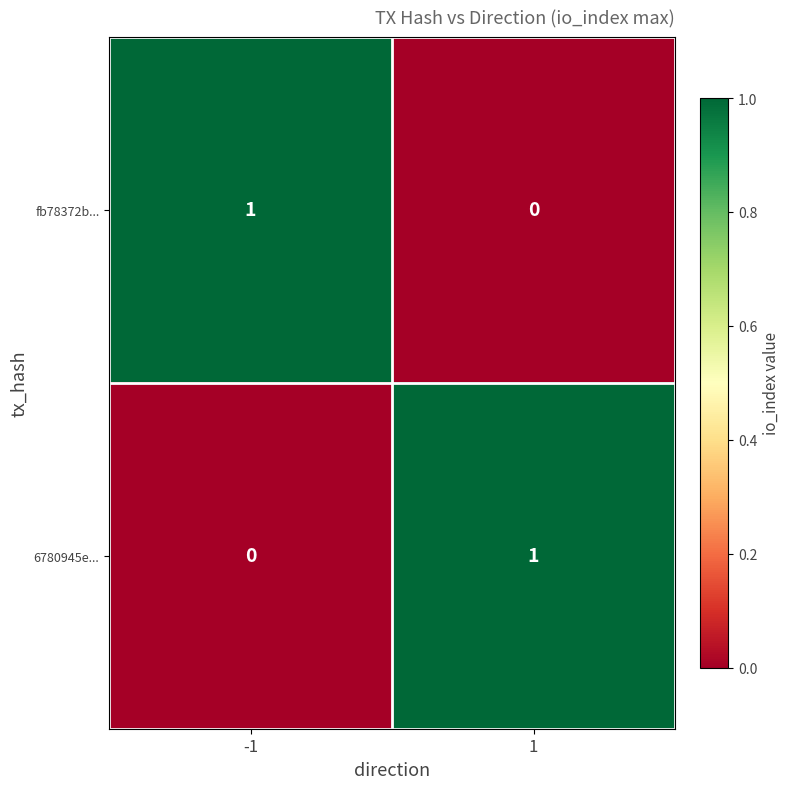

The fb78372b... series shows 0 at 1. True or false?

True